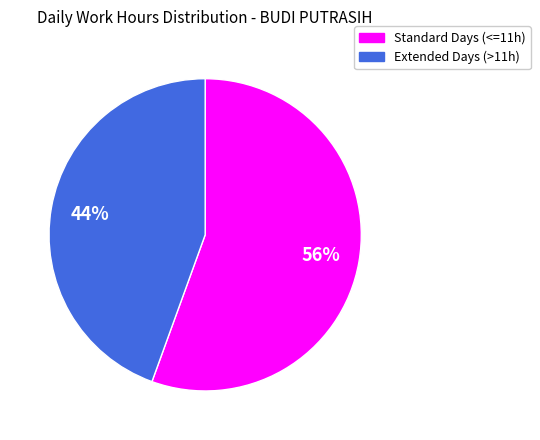

Does any single category account for the majority?

Yes